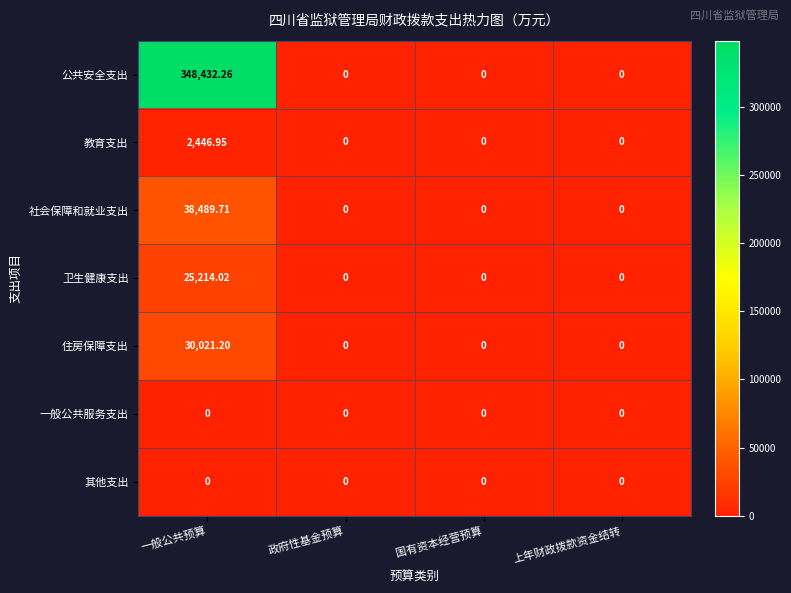

At which category is the sum across all series the highest?

一般公共预算